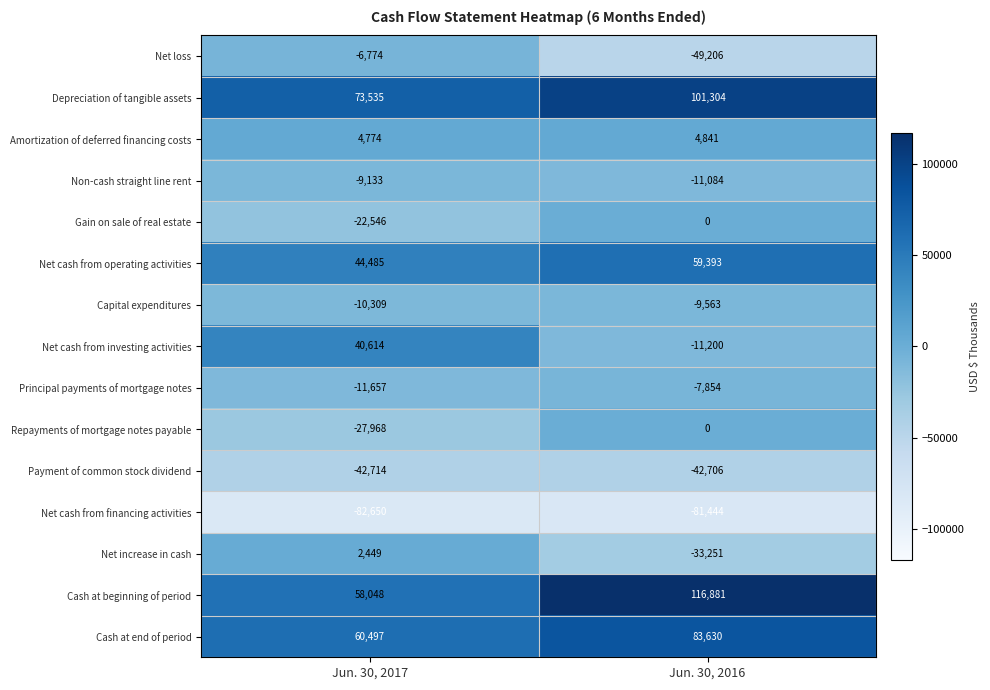

Reading right to left, what are all the values shown in this chart?

Net loss: Jun. 30, 2016=-49206	Jun. 30, 2017=-6774
Depreciation of tangible assets: Jun. 30, 2016=101304	Jun. 30, 2017=73535
Amortization of deferred financing costs: Jun. 30, 2016=4841	Jun. 30, 2017=4774
Non-cash straight line rent: Jun. 30, 2016=-11084	Jun. 30, 2017=-9133
Gain on sale of real estate: Jun. 30, 2016=0	Jun. 30, 2017=-22546
Net cash from operating activities: Jun. 30, 2016=59393	Jun. 30, 2017=44485
Capital expenditures: Jun. 30, 2016=-9563	Jun. 30, 2017=-10309
Net cash from investing activities: Jun. 30, 2016=-11200	Jun. 30, 2017=40614
Principal payments of mortgage notes: Jun. 30, 2016=-7854	Jun. 30, 2017=-11657
Repayments of mortgage notes payable: Jun. 30, 2016=0	Jun. 30, 2017=-27968
Payment of common stock dividend: Jun. 30, 2016=-42706	Jun. 30, 2017=-42714
Net cash from financing activities: Jun. 30, 2016=-81444	Jun. 30, 2017=-82650
Net increase in cash: Jun. 30, 2016=-33251	Jun. 30, 2017=2449
Cash at beginning of period: Jun. 30, 2016=116881	Jun. 30, 2017=58048
Cash at end of period: Jun. 30, 2016=83630	Jun. 30, 2017=60497